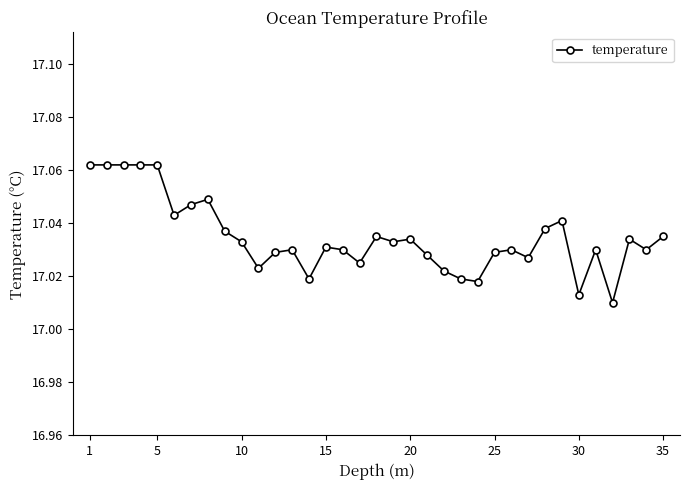

True or false: there are more than 0 points higher than both neighbors.

True